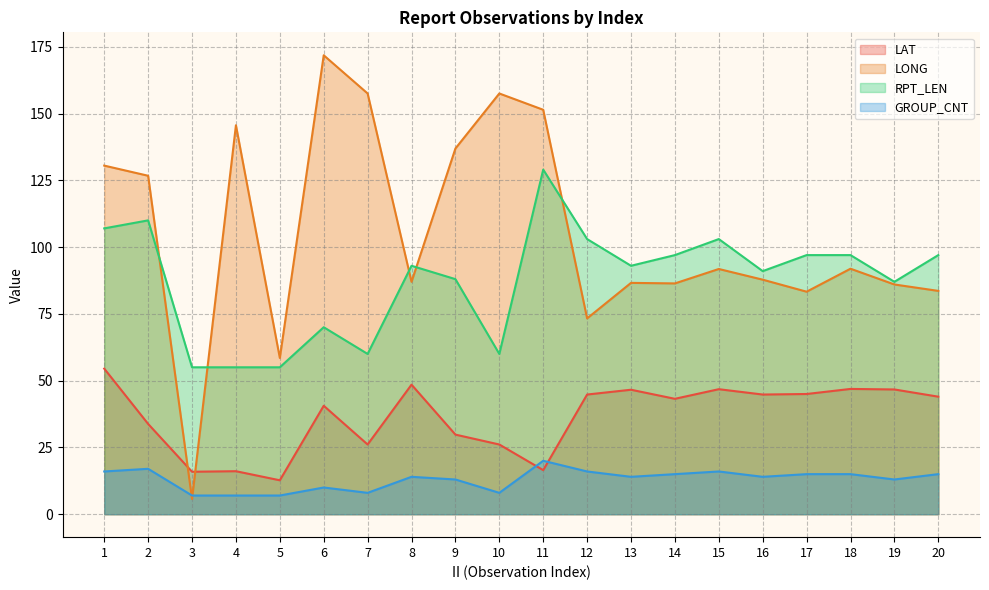

What is the spread (max minus min) of values at 11?

134.9